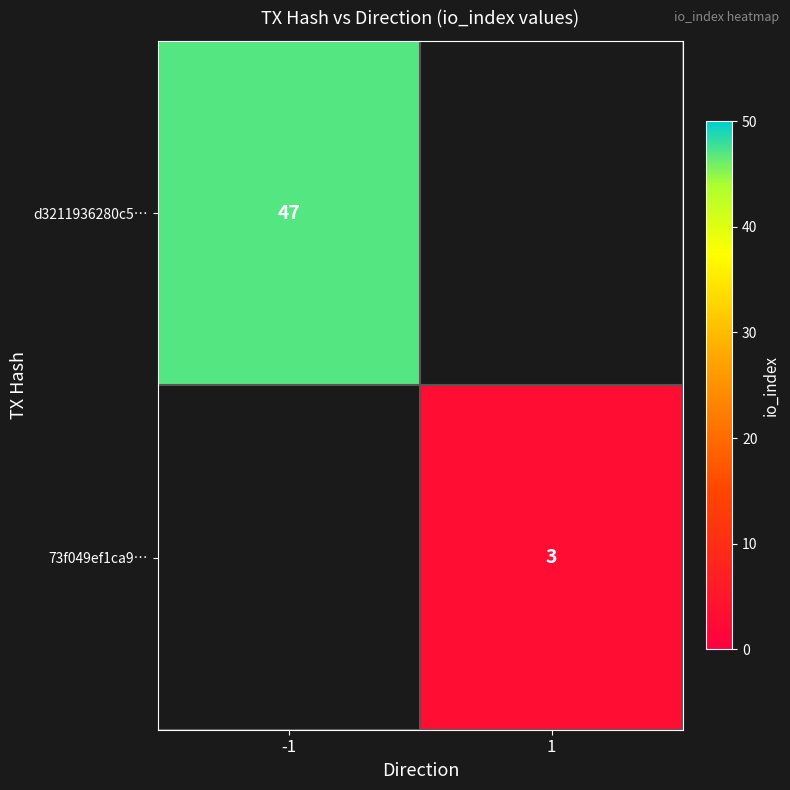

Is it true that d3211936280c5… equals 47 at -1?

True